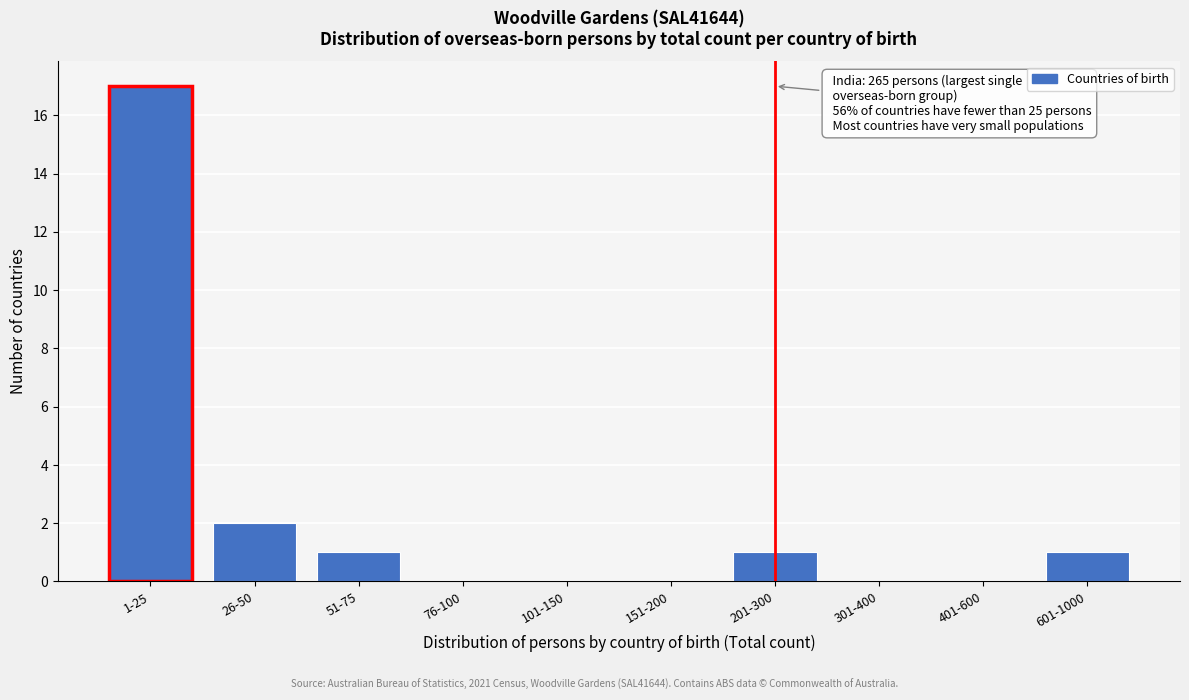

Reading left to right, what are all the values shown in this chart?

1-25=17	26-50=2	51-75=1	76-100=0	101-150=0	151-200=0	201-300=1	301-400=0	401-600=0	601-1000=1